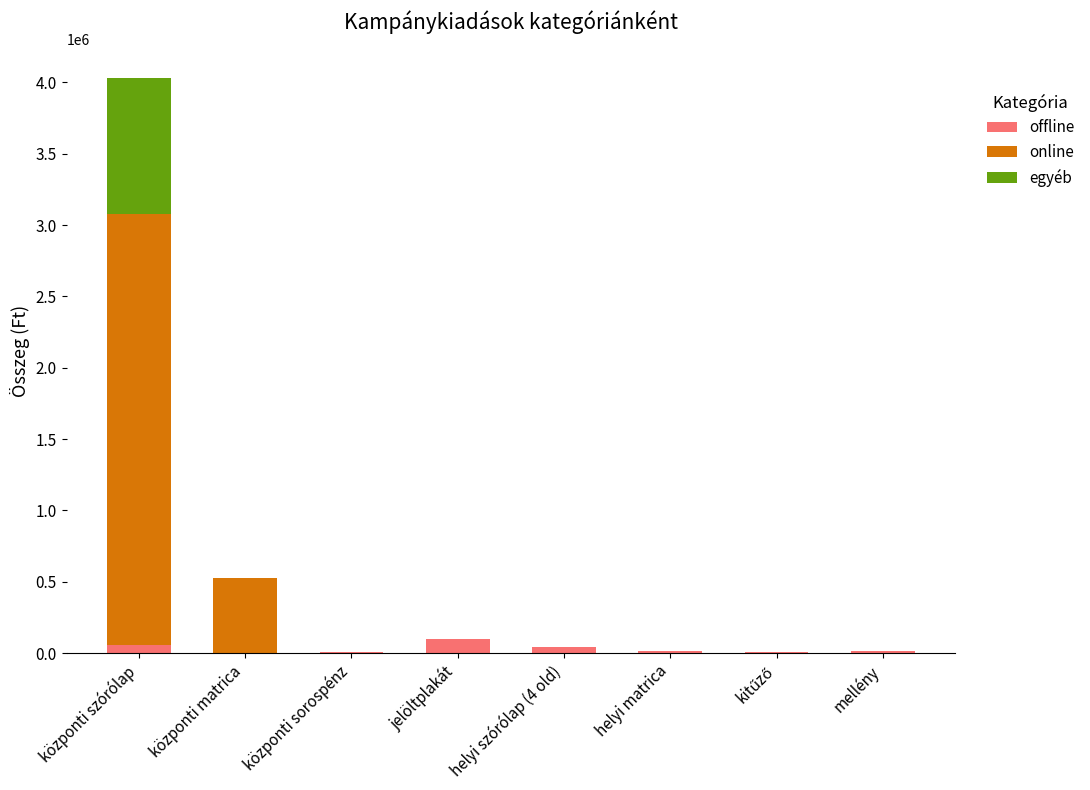

What is the sum of all offline values?

243800